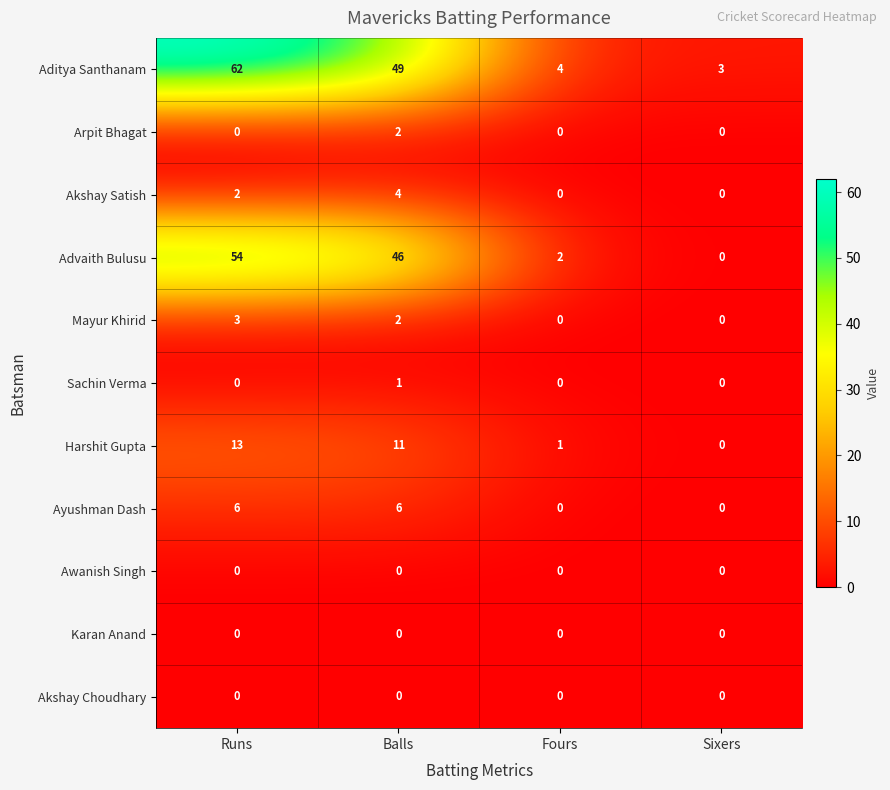

What is the sum of all Harshit Gupta values?

25